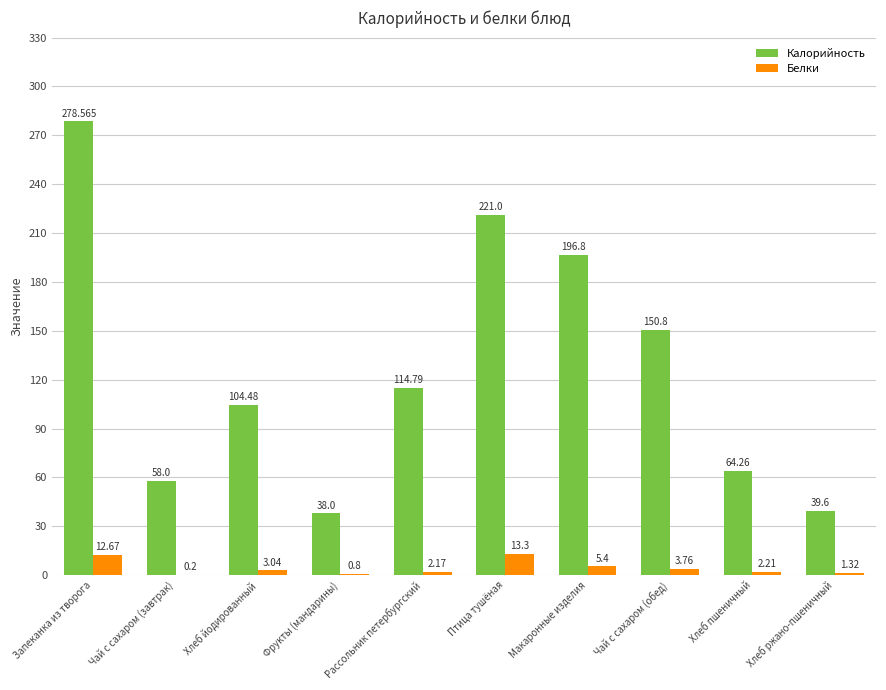

Which series changed the most between Макаронные изделия and Хлеб ржано-пшеничный?

Калорийность